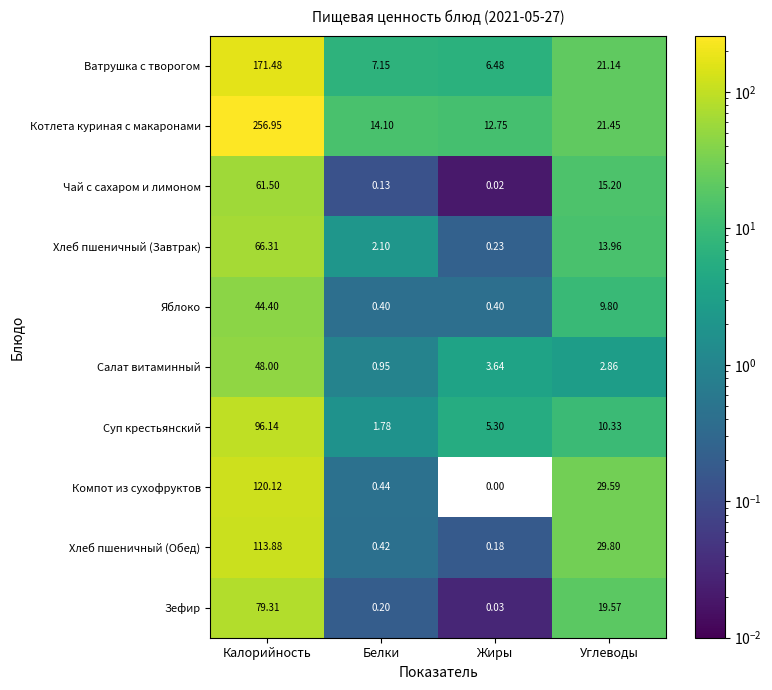

Which label corresponds to the smallest value in the chart?

Жиры